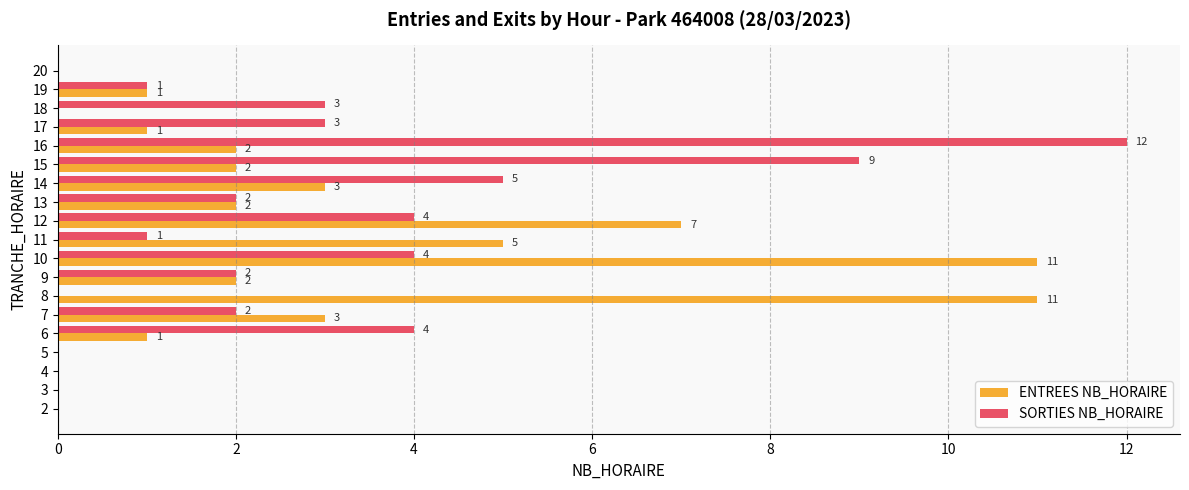

True or false: ENTREES NB_HORAIRE has a value of 11 at 10.

True